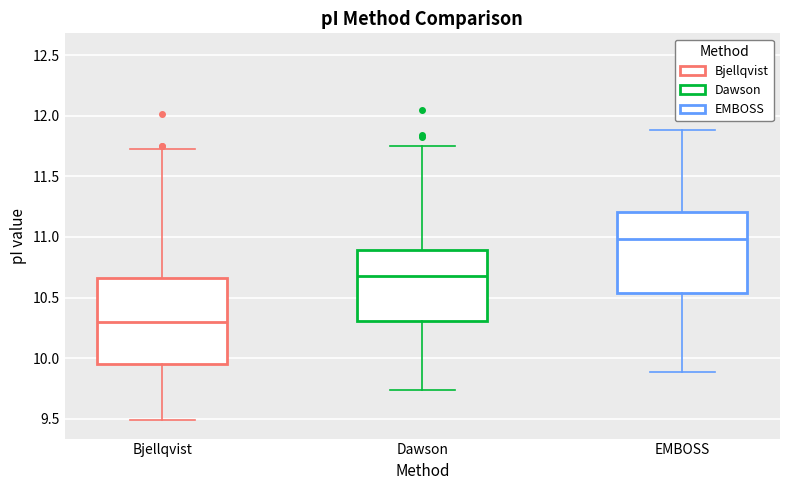

Which box has the highest median line?

EMBOSS